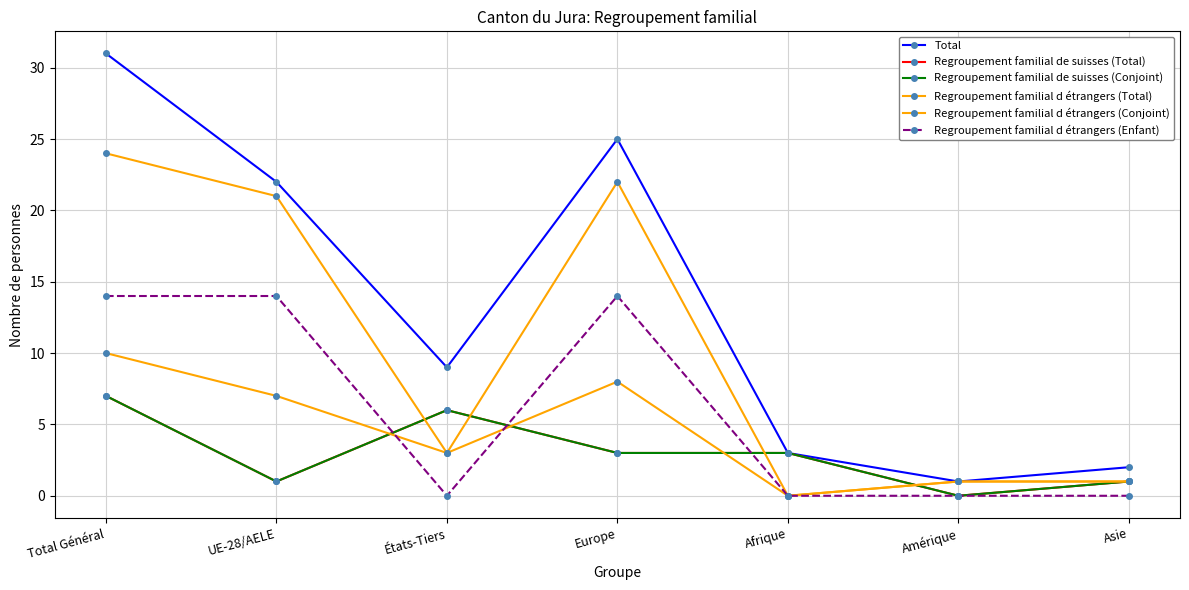

At which category is the sum across all series the highest?

Total Général